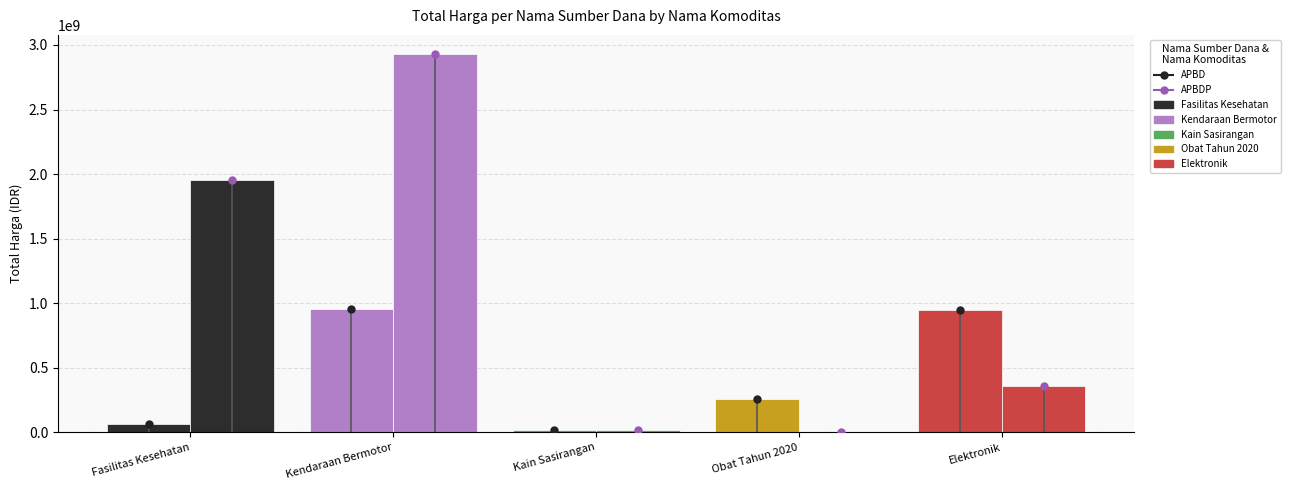

How many bars are there in total?

10